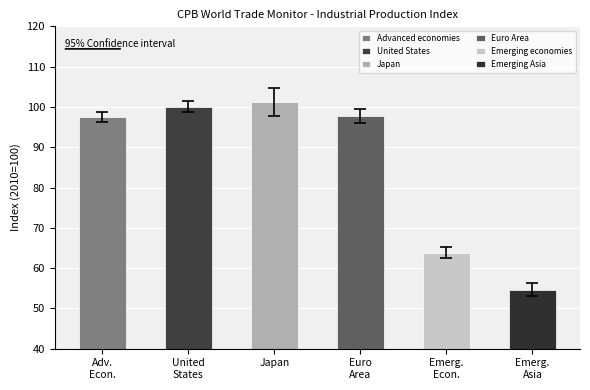

Which series has the largest total across all categories?

Japan